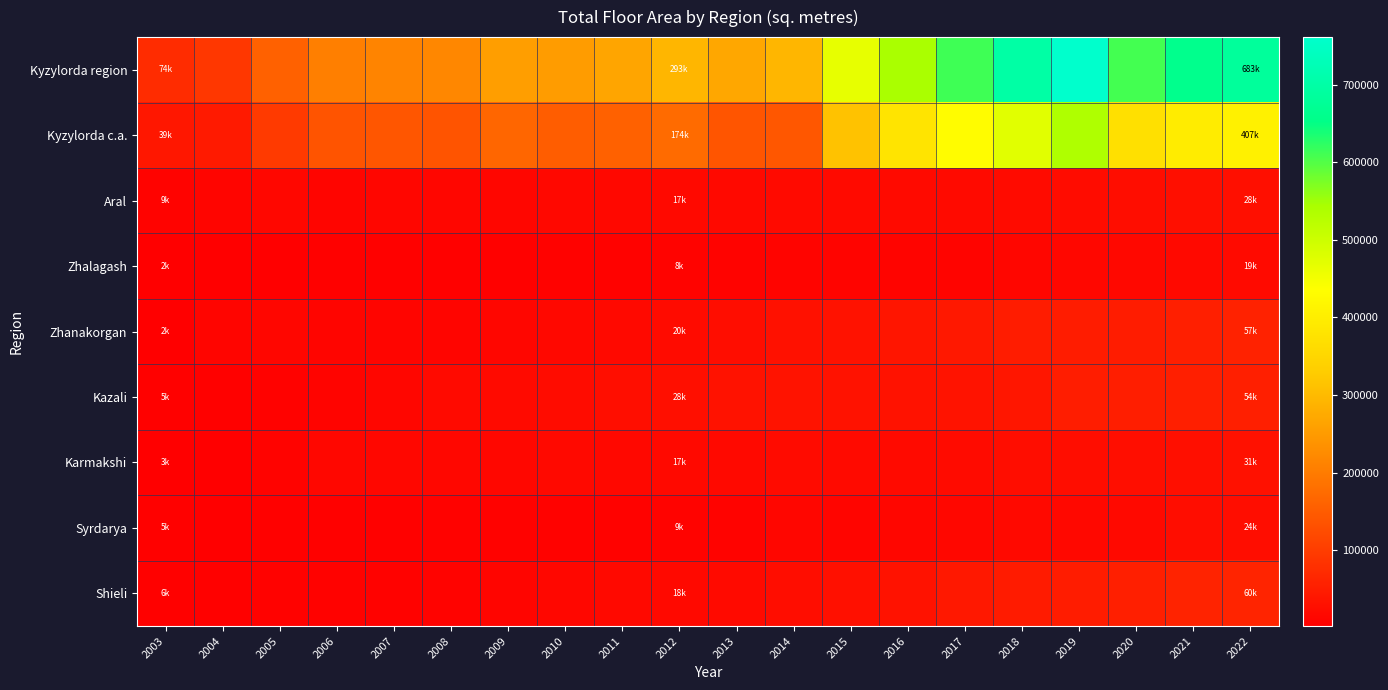

Rank the series at 2017 from lowest to highest value.

Zhalagash, Syrdarya, Aral, Karmakshi, Kazali, Zhanakorgan, Shieli, Kyzylorda c.a., Kyzylorda region